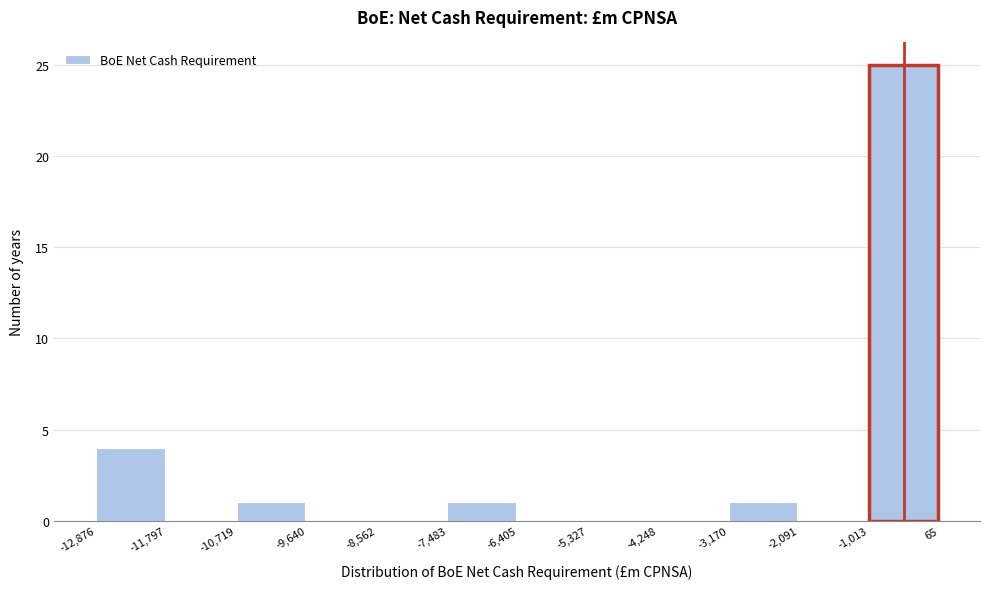

Reading left to right, list every bar in this chart as the range it spans on the x-axis followed by its height. The values are not printed on the chart, so give them approximately, as read against the axis.

-12,876 to -11,797: 4
-11,797 to -10,719: 0
-10,719 to -9,640: 1
-9,640 to -8,562: 0
-8,562 to -7,483: 0
-7,483 to -6,405: 1
-6,405 to -5,327: 0
-5,327 to -4,248: 0
-4,248 to -3,170: 0
-3,170 to -2,091: 1
-2,091 to -1,013: 0
-1,013 to 65: 25